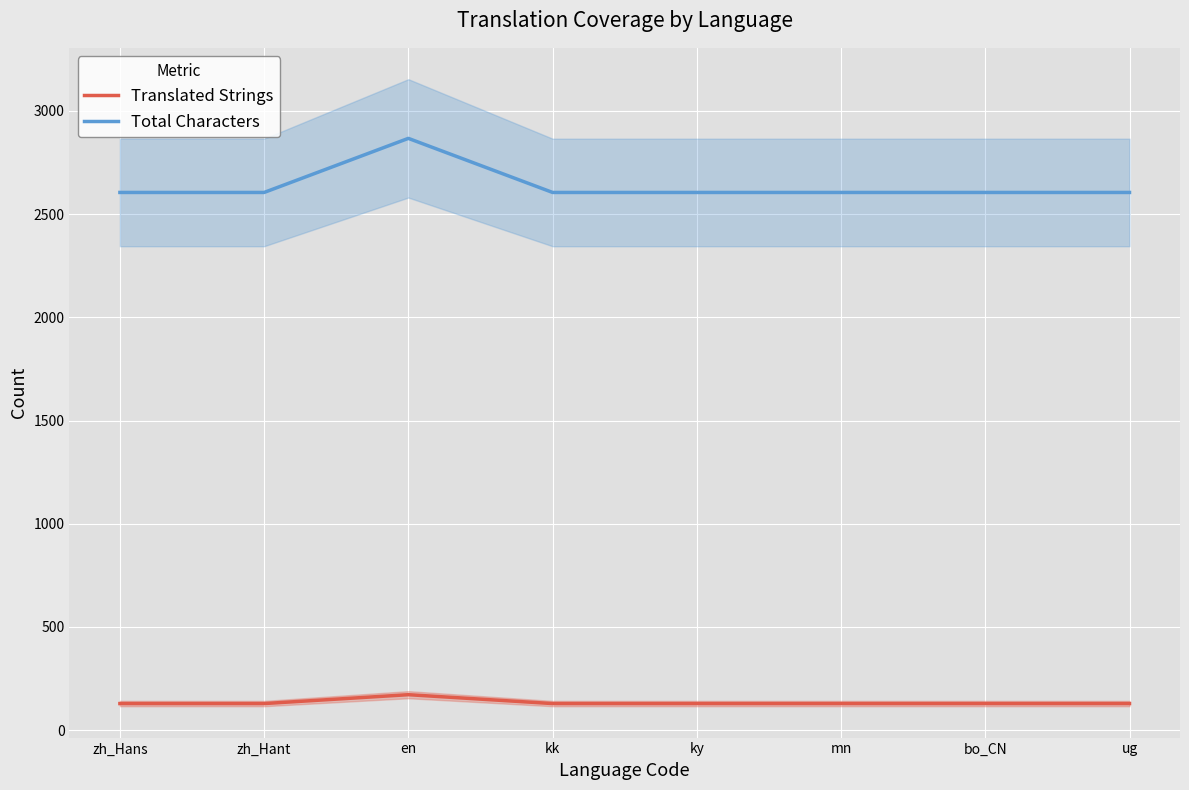

True or false: Total Characters and Translated Strings cross at least once.

False